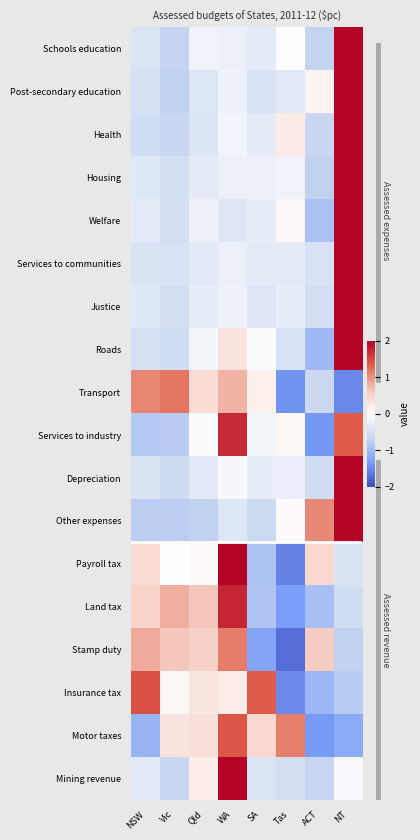

Between NSW and ACT, which series saw the biggest shift?

Insurance tax